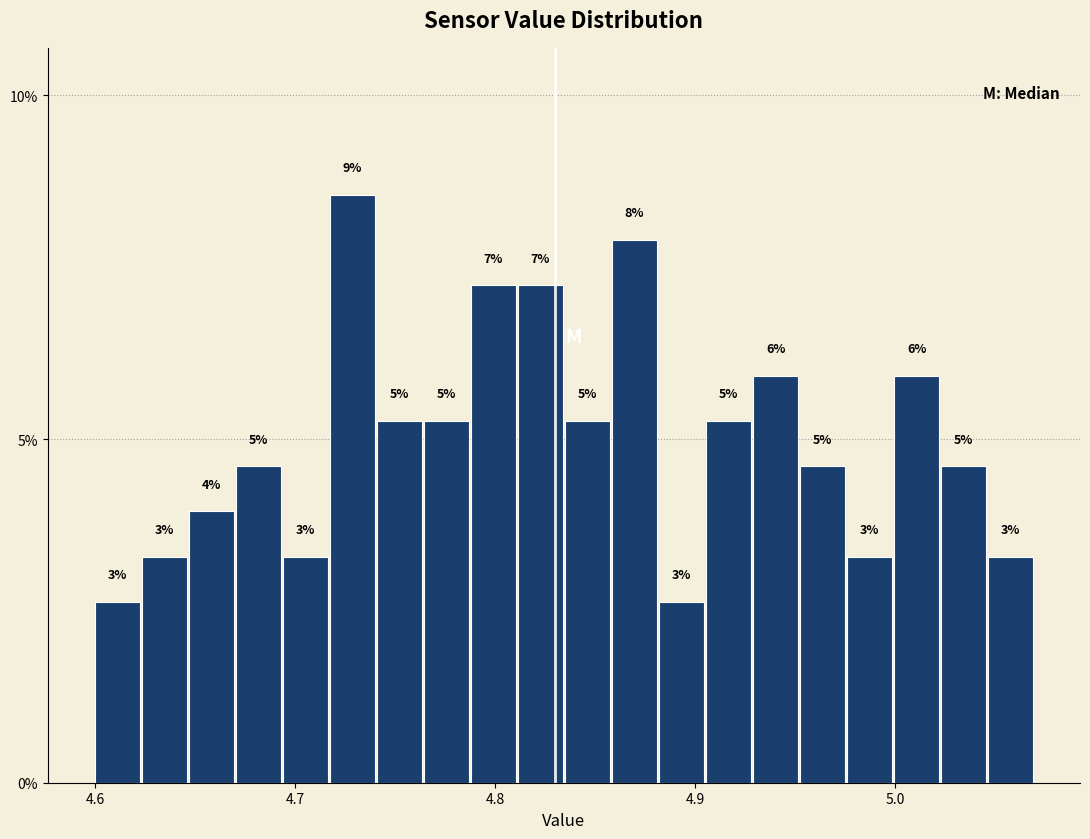

Around what value on the x-axis is the tallest bar? Give the approximate position of its centre, as read against the axis.

4.73